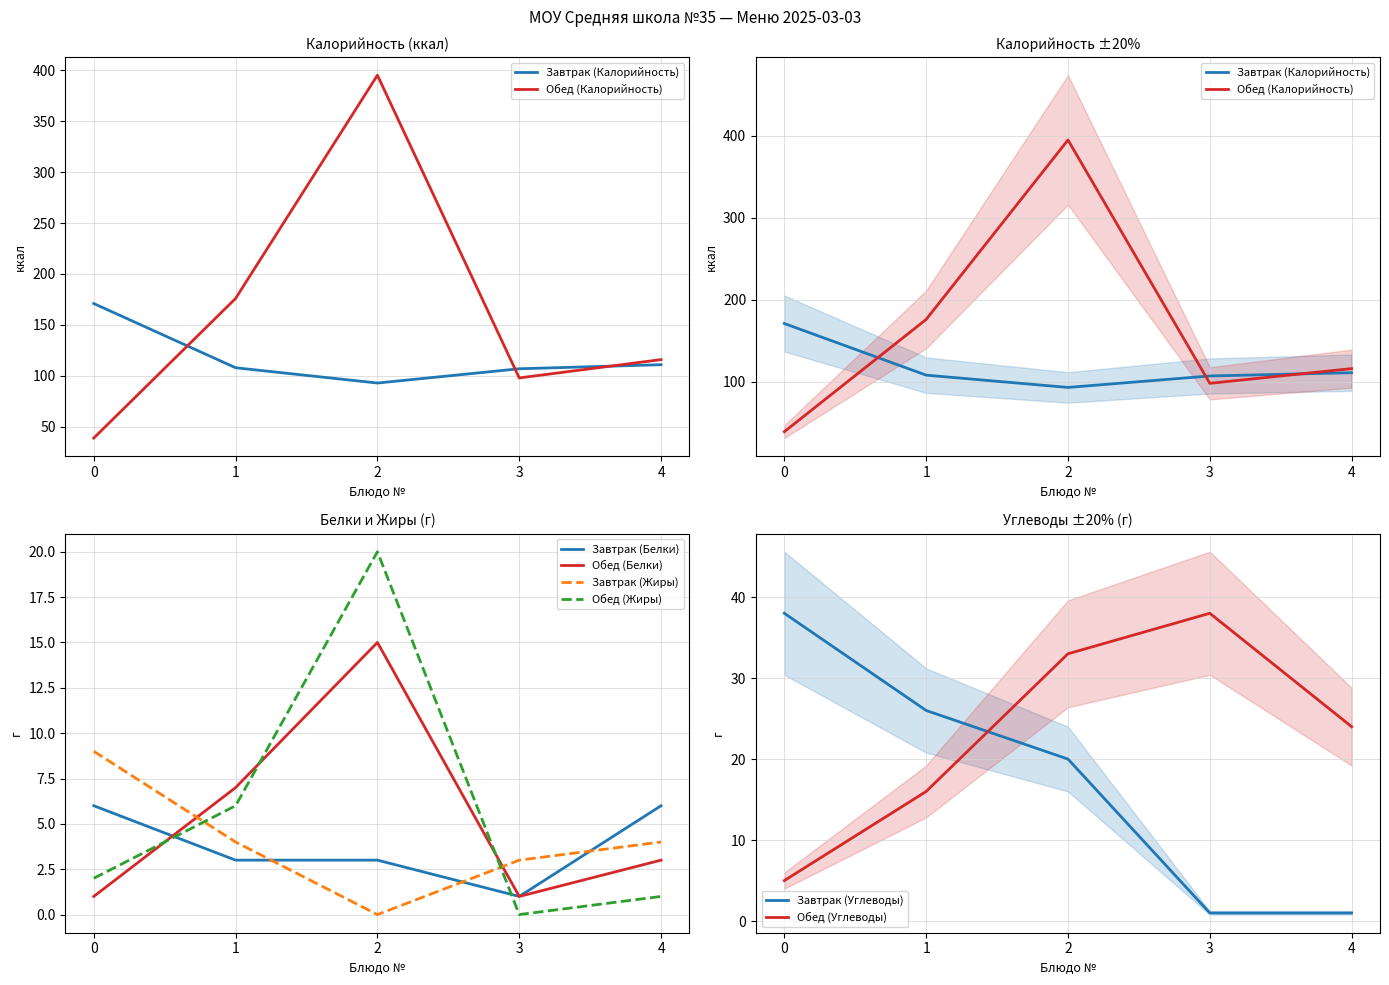

True or false: Завтрак (Калорийность) and Обед (Калорийность) intersect in this chart.

True